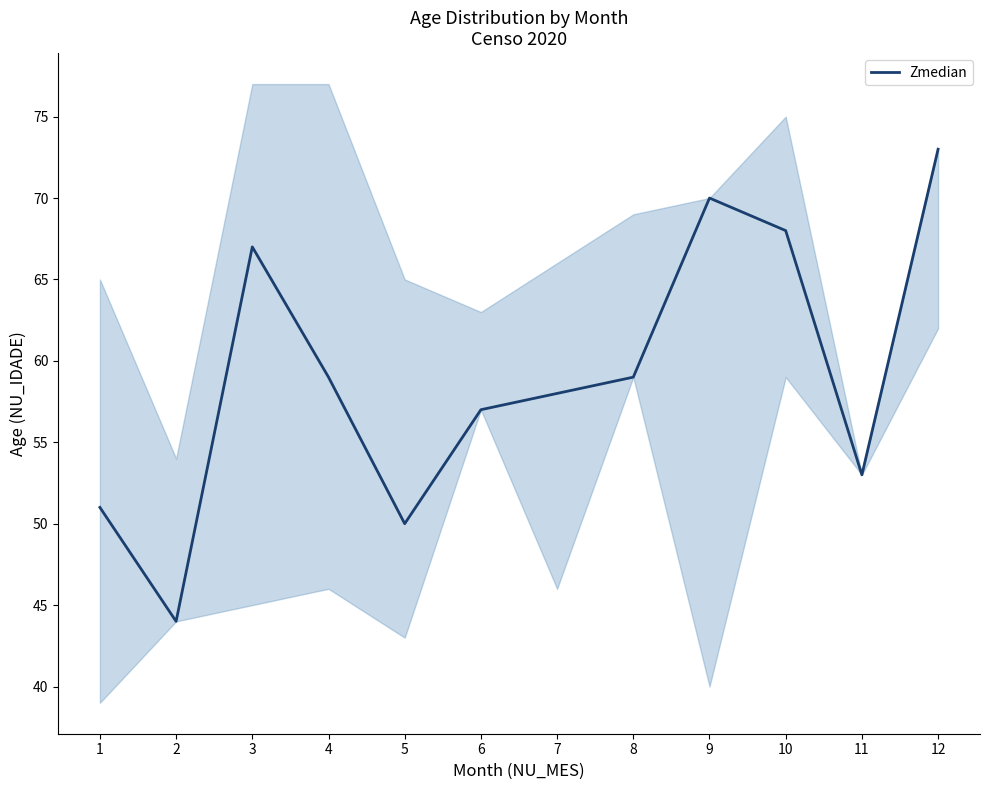

How many values are below 59?

6